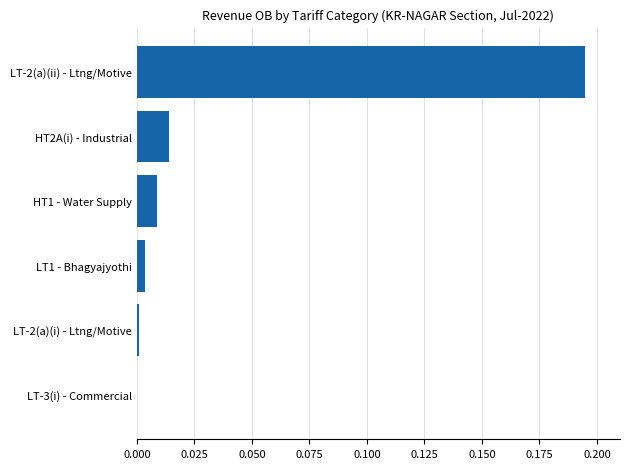

Which category has the highest value across all series?

LT-2(a)(ii) - Ltng/Motive